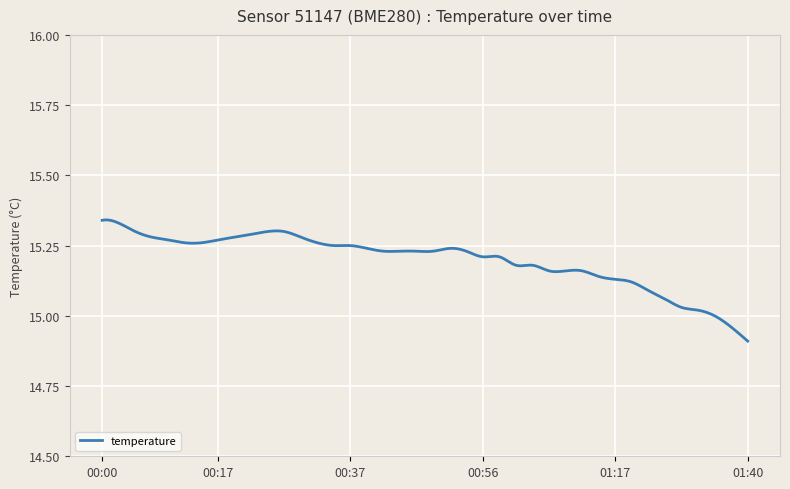

What is the difference between the maximum and minimum values?

0.4